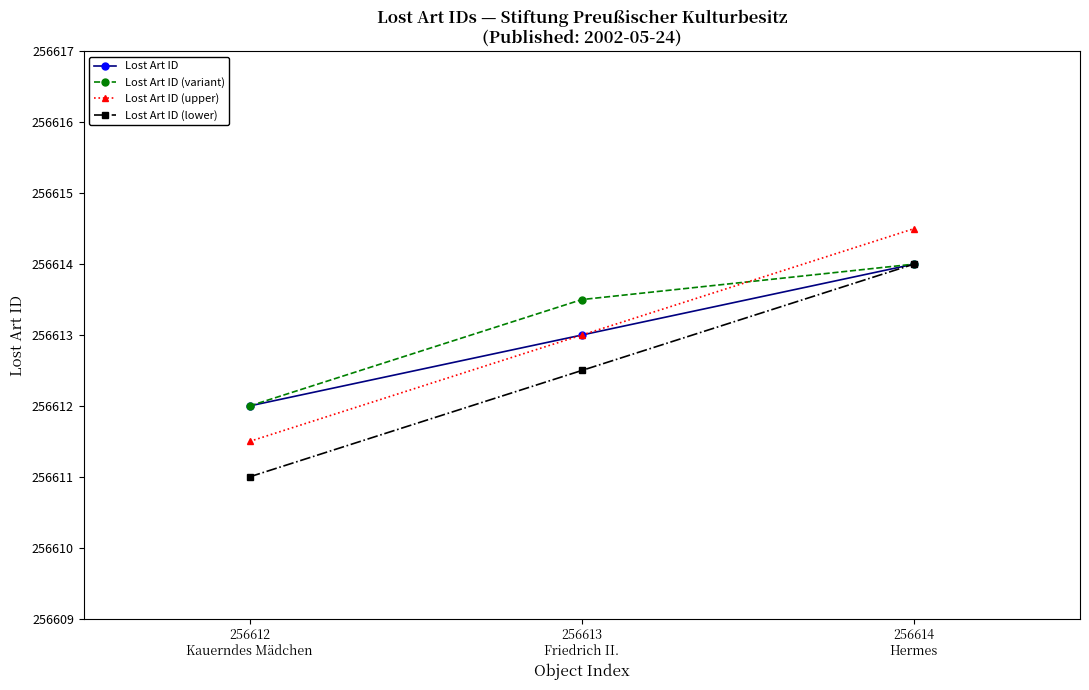

What is the value of the Lost Art ID (upper) point at the 3rd from the left?

256614.5